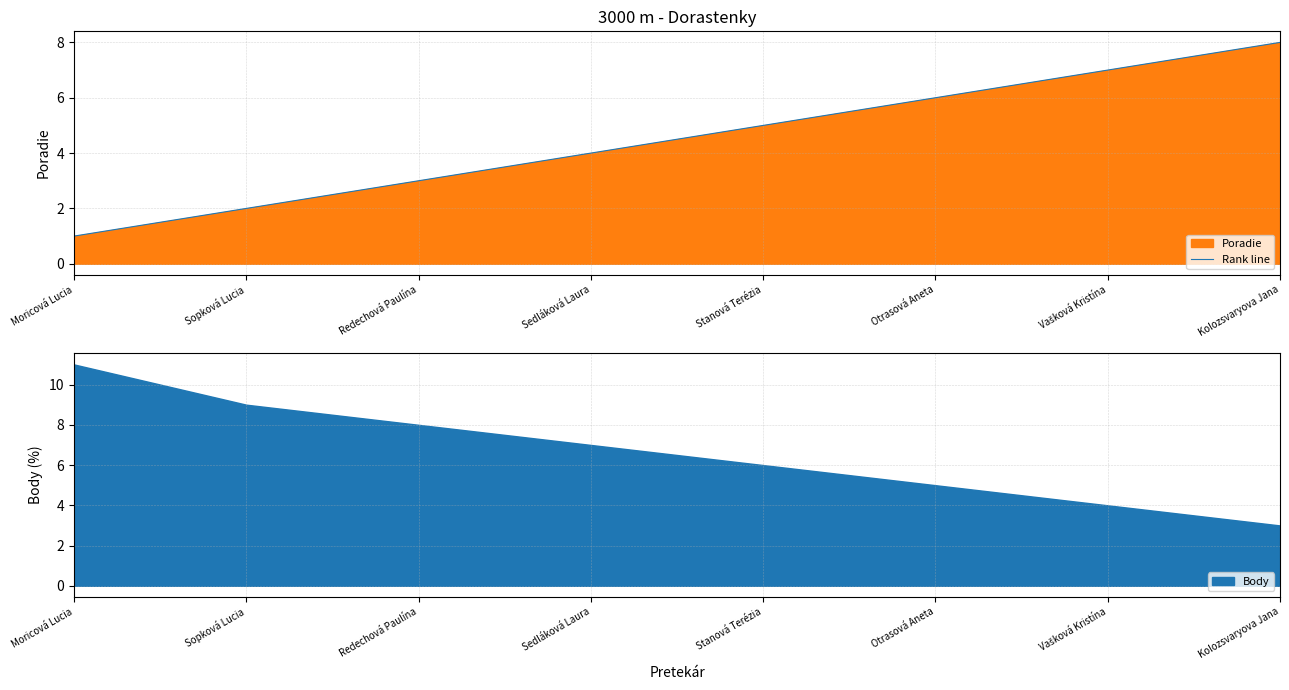

Where is the data nearest to the value 4?

Sedláková Laura